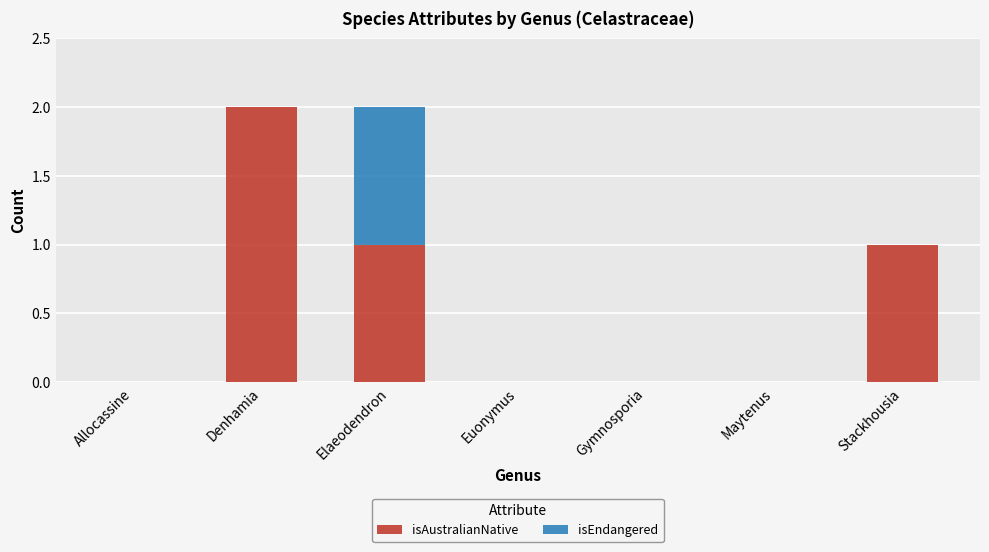

The value of isAustralianNative at Stackhousia is 1. True or false?

True